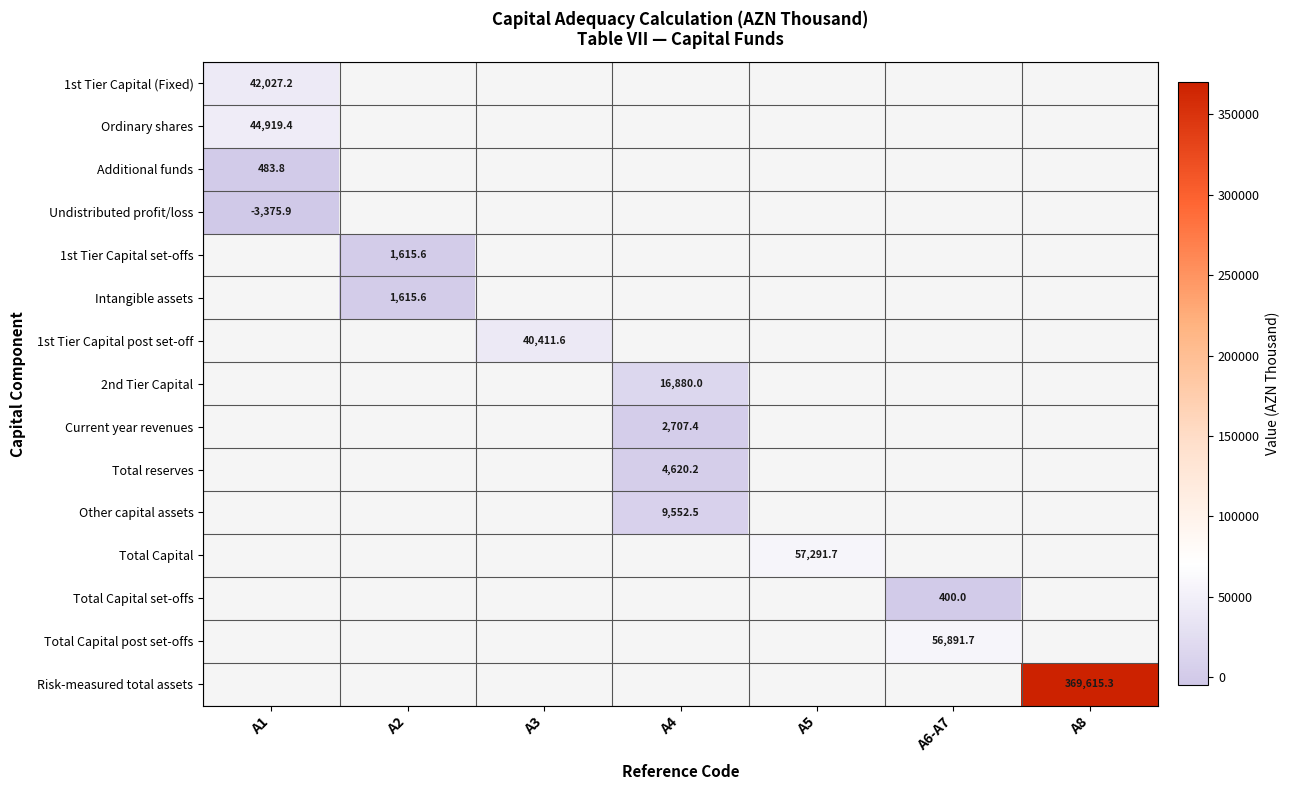

How many series are shown in this chart?

15